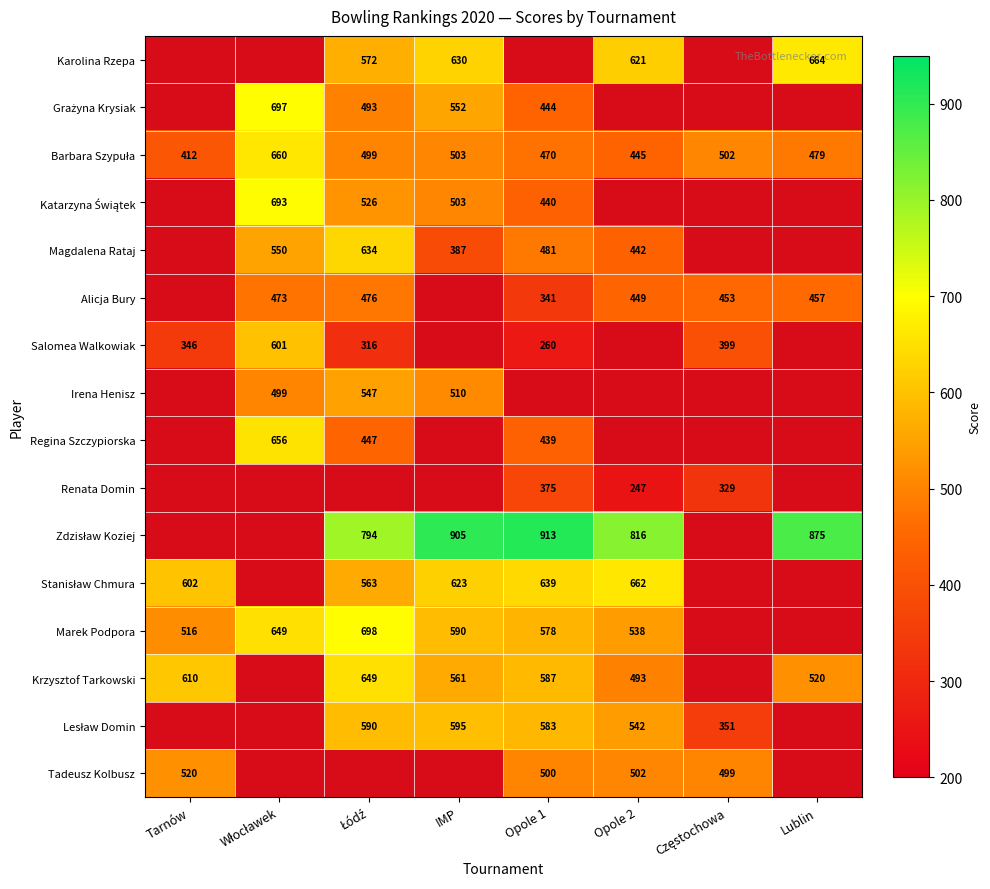

Is it true that Karolina Rzepa equals 971 at IMP?

False